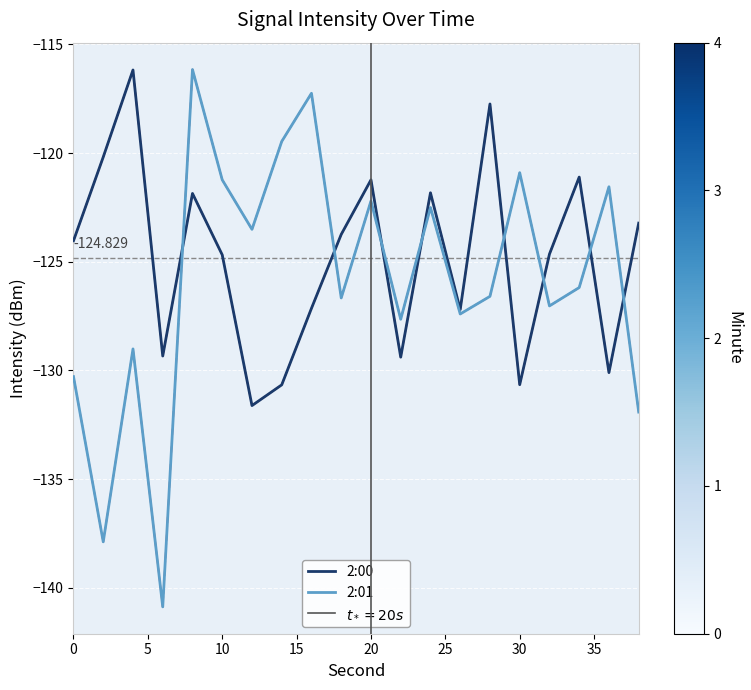

How many values in the 2:01 series exceed -126?

9